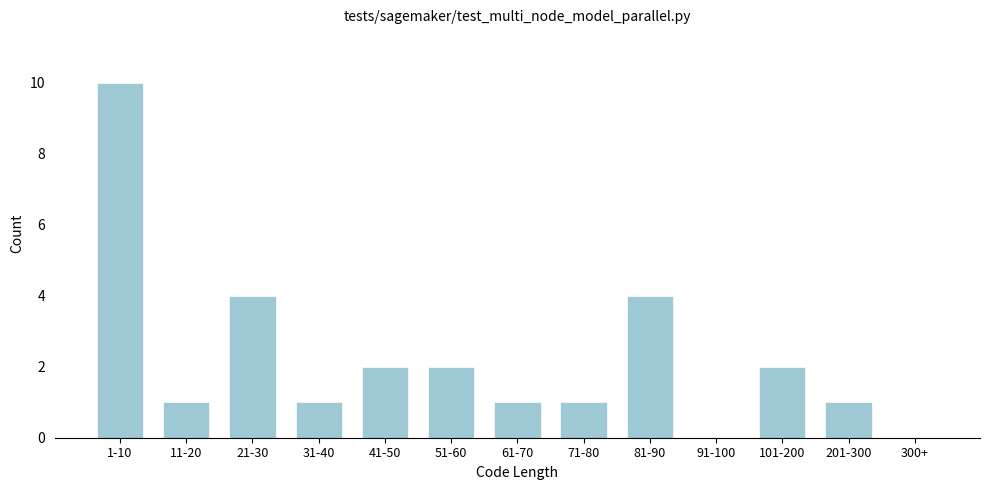

Reading right to left, what are all the values shown in this chart?

300+=0	201-300=1	101-200=2	91-100=0	81-90=4	71-80=1	61-70=1	51-60=2	41-50=2	31-40=1	21-30=4	11-20=1	1-10=10